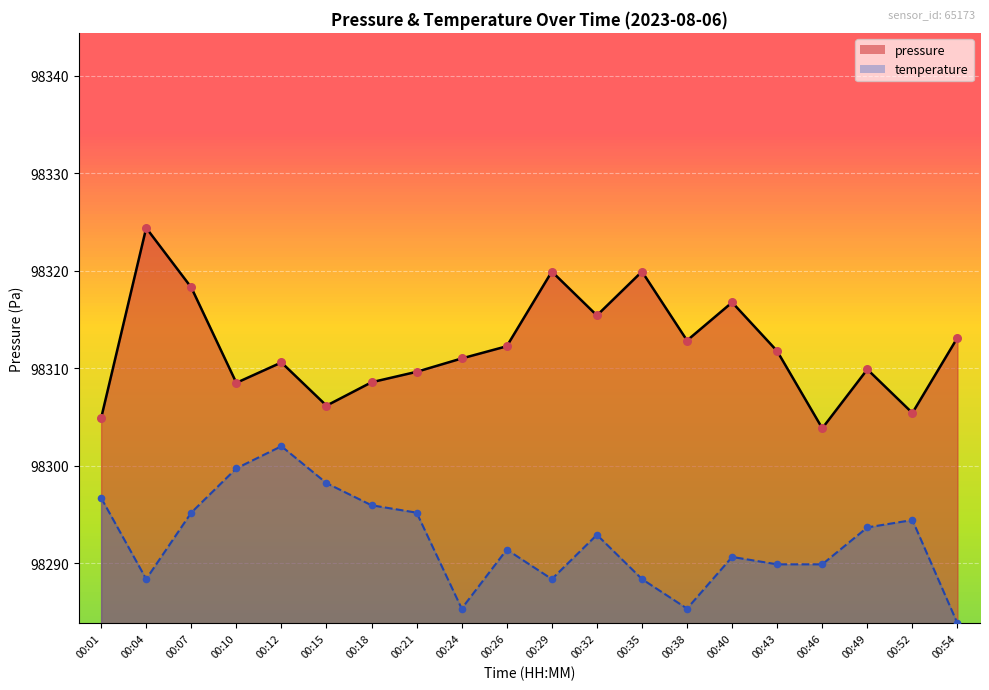

Which series contains the highest Y value?

pressure